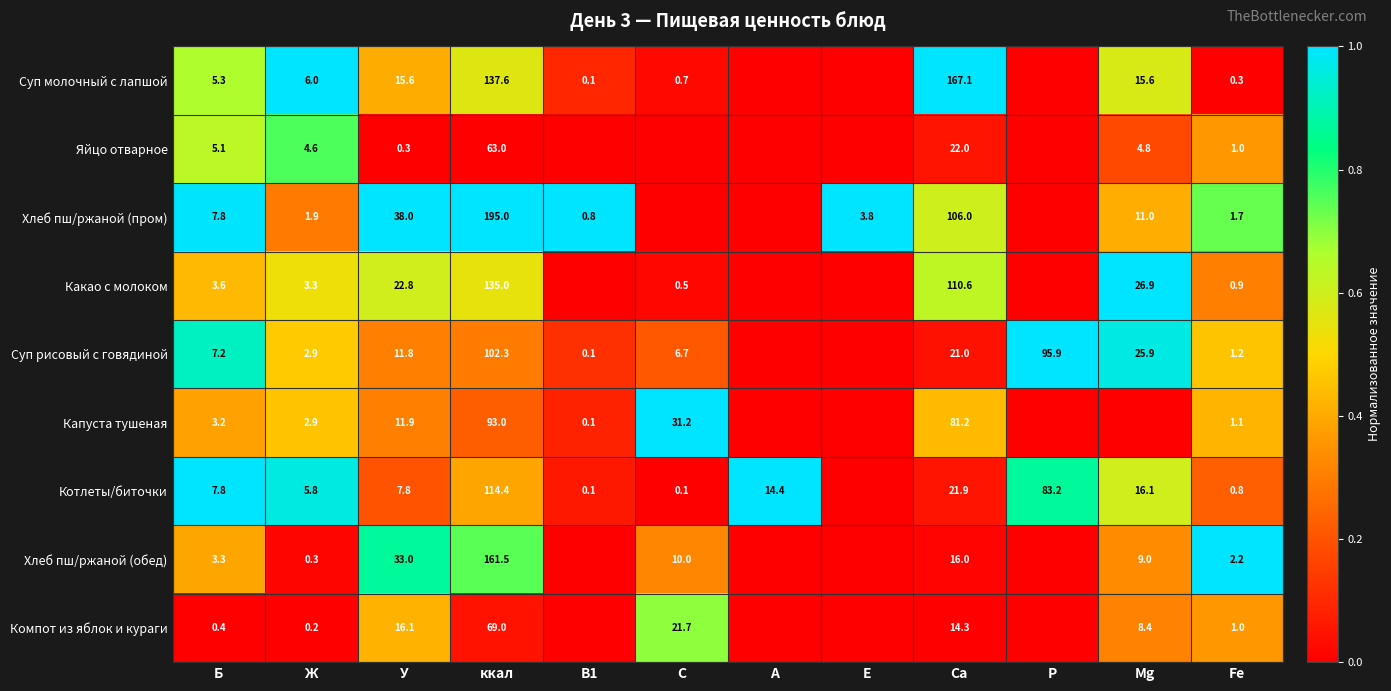

What is the sum of the Хлеб пш/ржаной (пром) values at У and Fe?

39.7